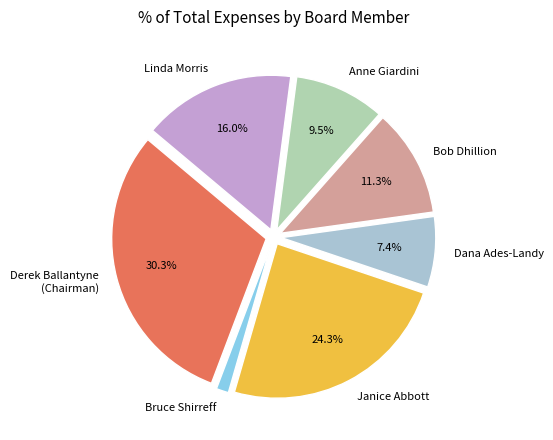

Rank the categories by value from lowest to highest.

Bruce Shirreff, Dana Ades-Landy, Anne Giardini, Bob Dhillion, Linda Morris, Janice Abbott, Derek Ballantyne (Chairman)